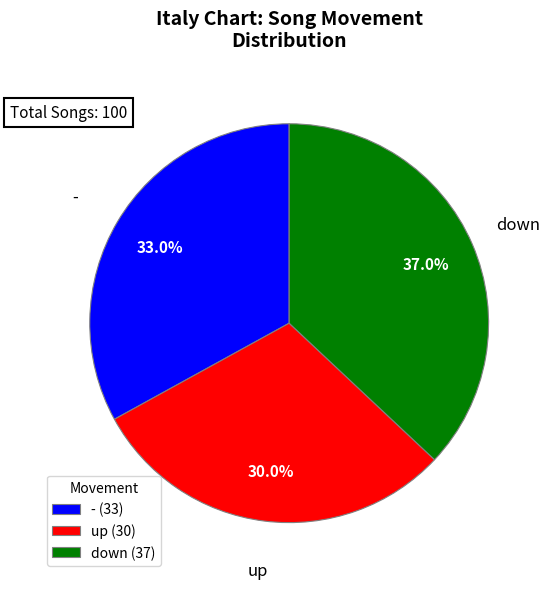

Rank the categories by value from lowest to highest.

up (30), - (33), down (37)